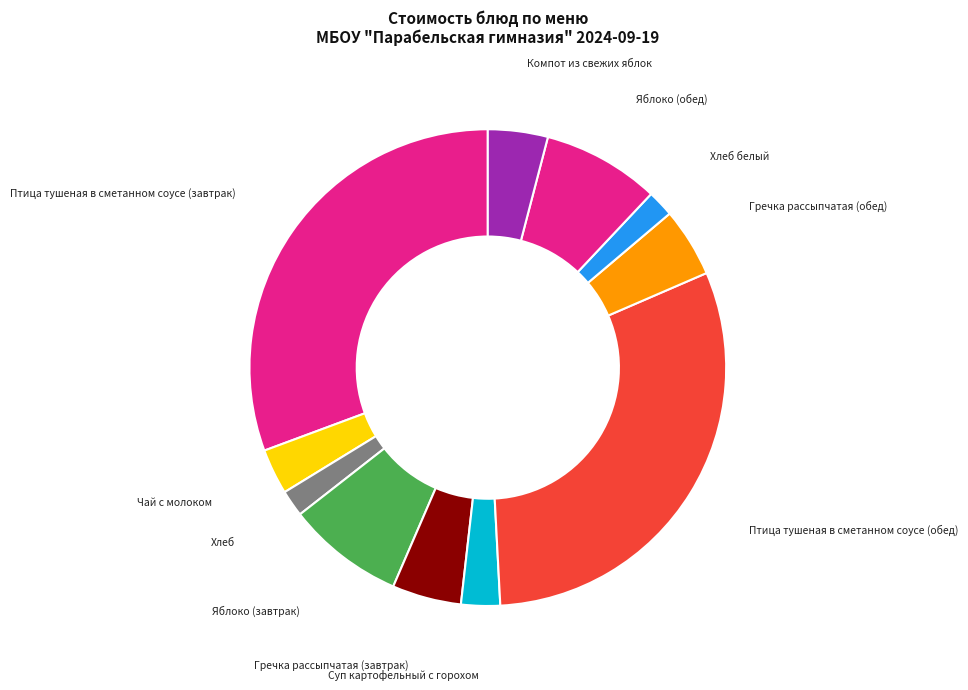

How many segments does this pie chart have?

11